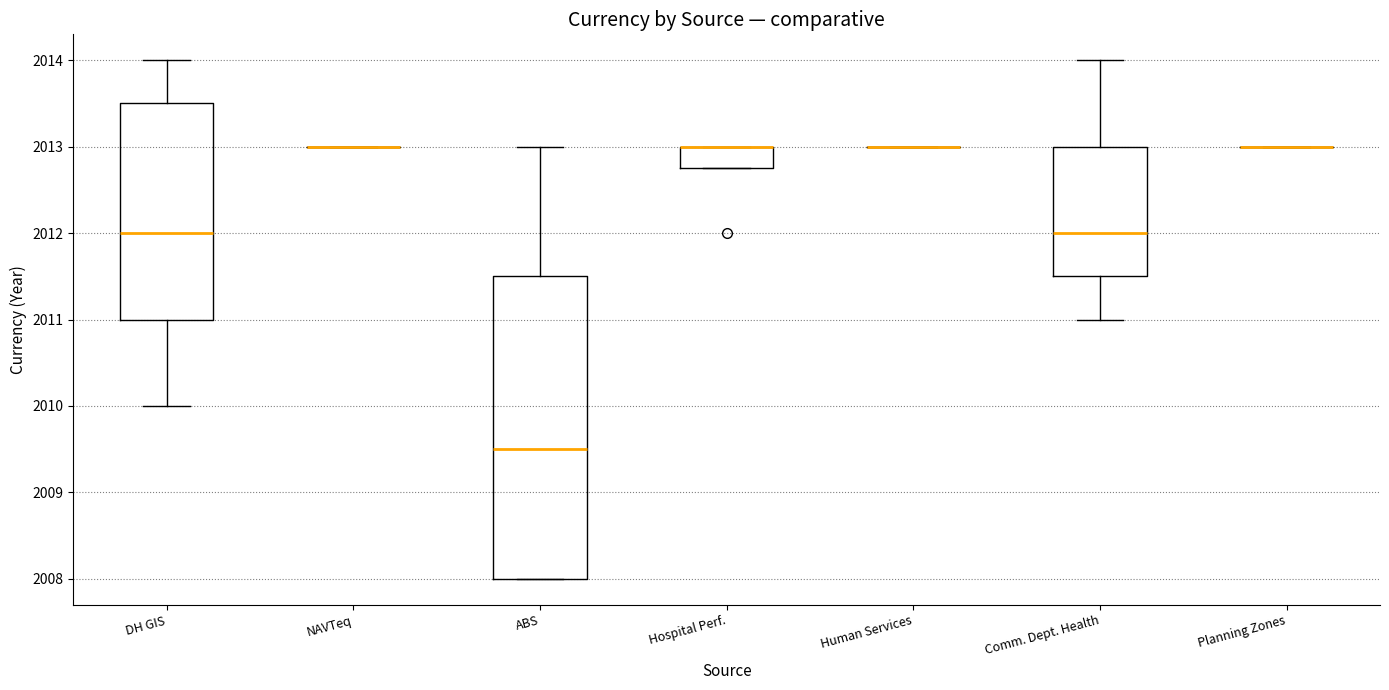

Reading left to right, transcribe this box plot: for each box, give where its median line is, the range the box spans, and where its two whiskers end, as read against the y-axis. The values are not printed on the chart, so give them approximately, as read against the axis.

DH GIS: median 2012.0, box 2011.0 to 2013.5, whiskers 2010.0 to 2014.0
NAVTeq: box collapsed to a line at 2013.0, whiskers 2013.0 to 2013.0
ABS: median 2009.5, box 2008.0 to 2011.5, whiskers 2008.0 to 2013.0
Hospital Perf.: median 2013.0 (drawn on the box's upper edge), box 2012.8 to 2013.0, whiskers 2012.8 to 2013.0
Human Services: box collapsed to a line at 2013.0, whiskers 2013.0 to 2013.0
Comm. Dept. Health: median 2012.0, box 2011.5 to 2013.0, whiskers 2011.0 to 2014.0
Planning Zones: box collapsed to a line at 2013.0, whiskers 2013.0 to 2013.0